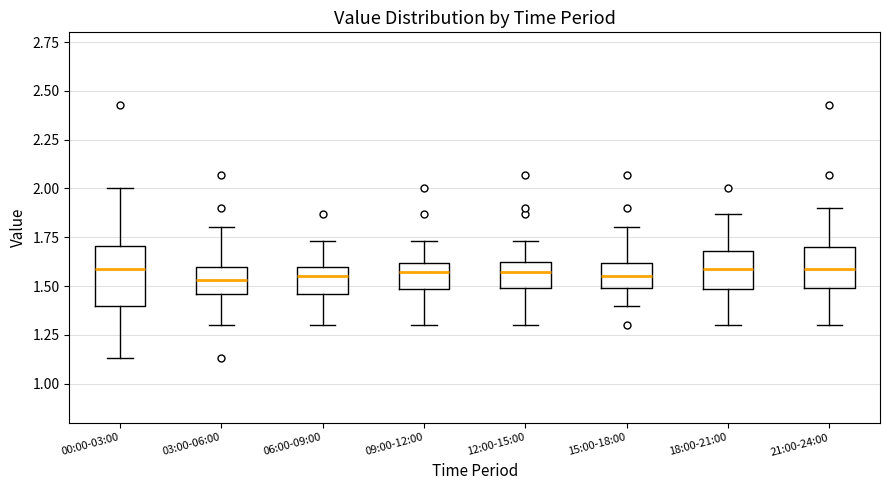

Where is the upper edge of the box for 06:00-09:00 on the y-axis? The values are not printed on the chart, so give them approximately, as read against the axis.

1.60